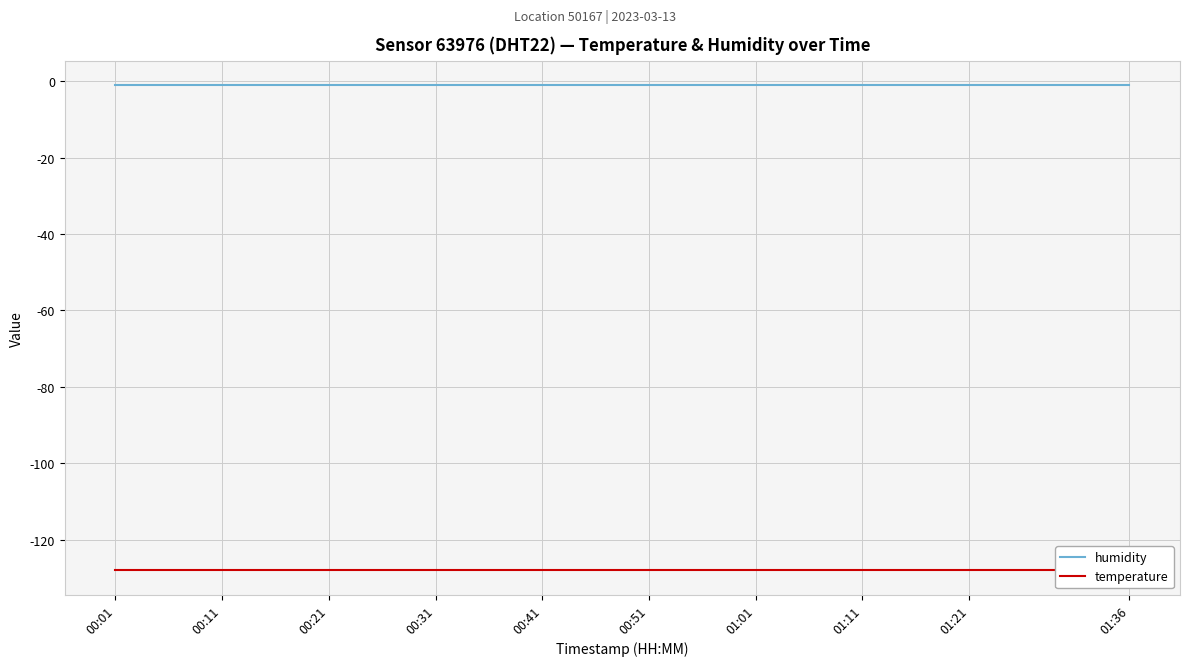

What is the average value of the temperature series?

-128